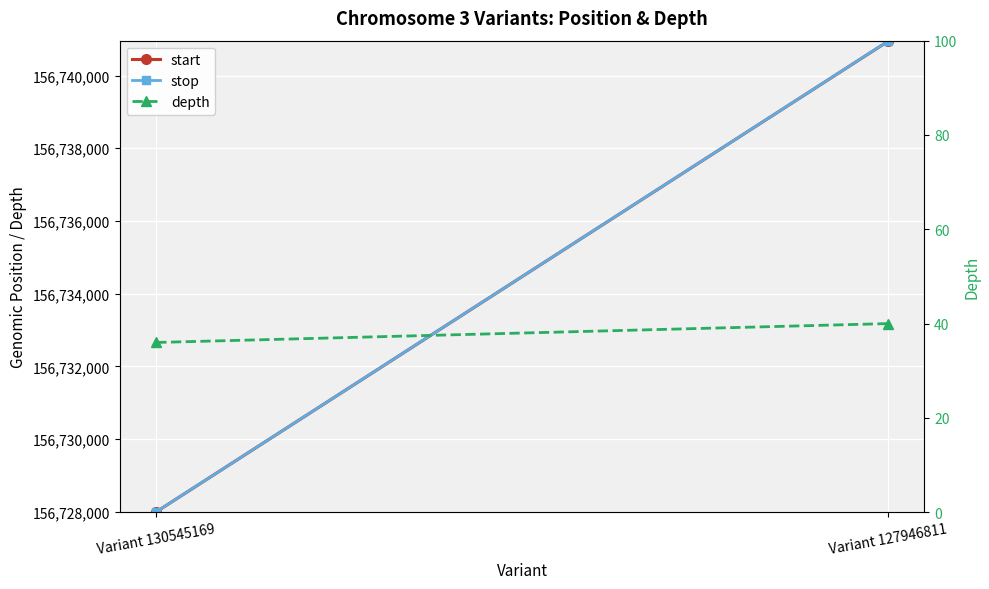

The start series shows 227753810 at Variant 130545169. True or false?

False